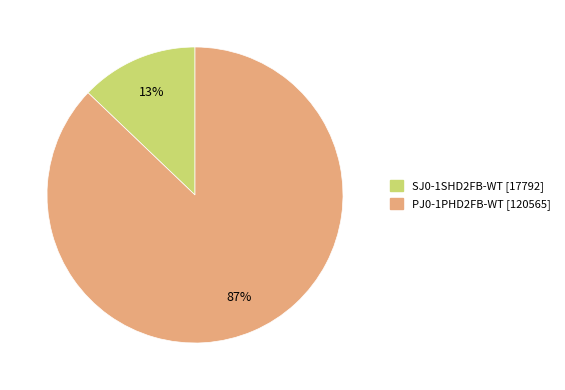

How many segments does this pie chart have?

2